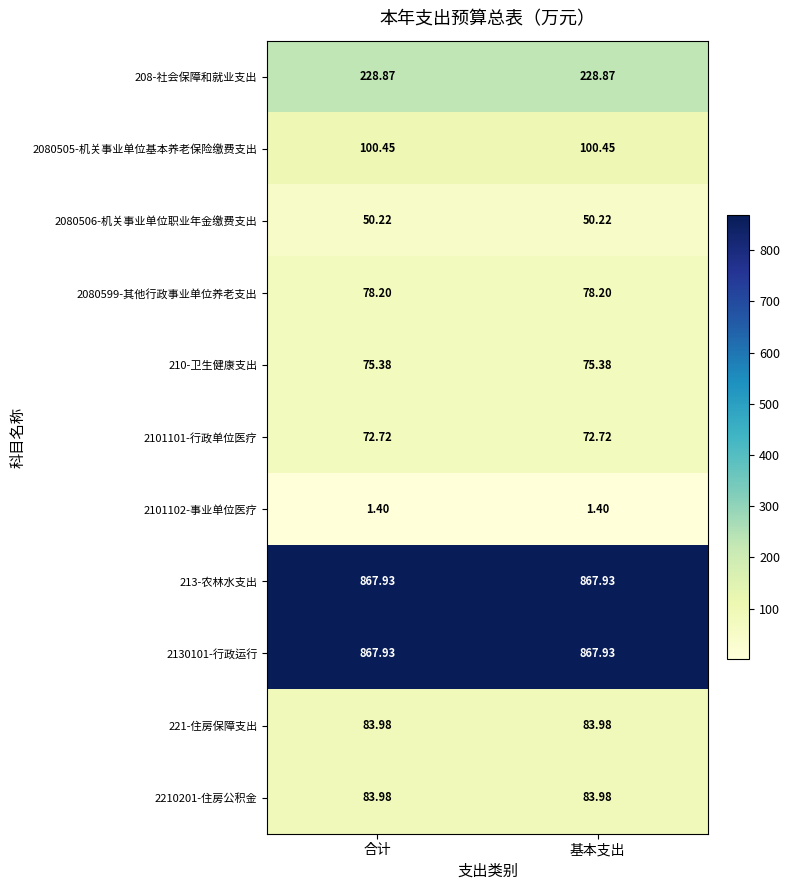

Is the value of 221-住房保障支出 at 合计 greater than the value of 2080599-其他行政事业单位养老支出 at 基本支出?

Yes